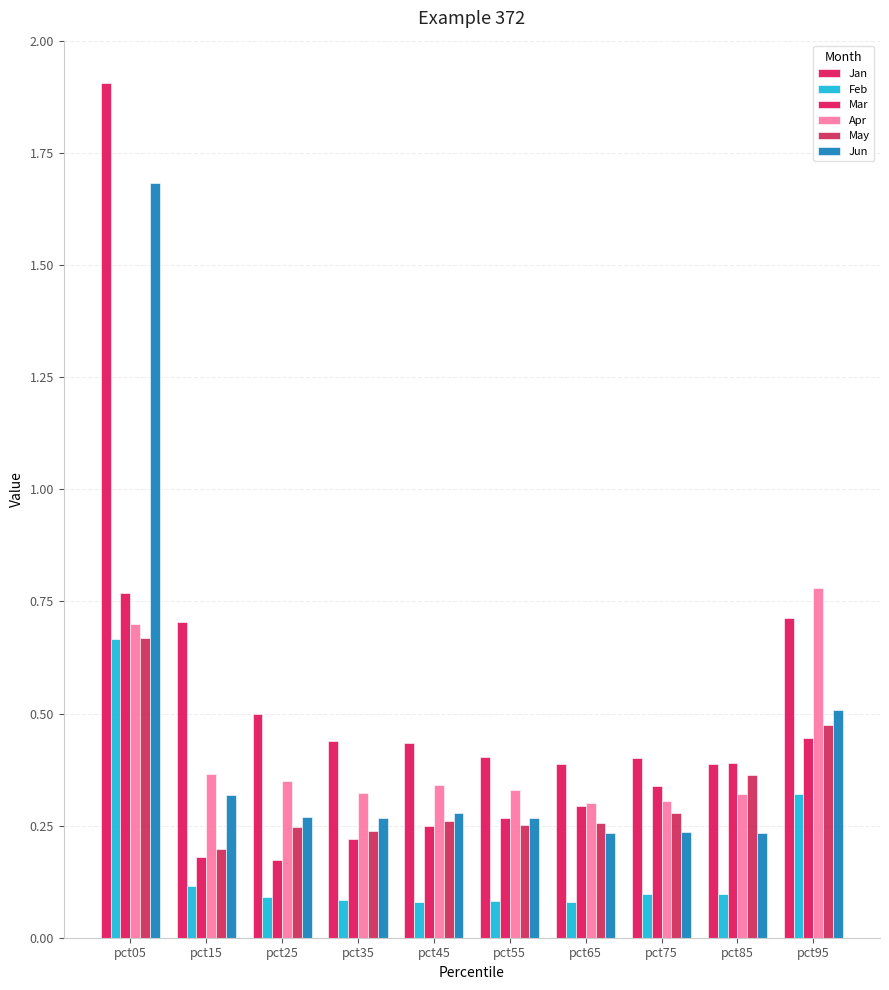

Which series has the largest total across all categories?

Jan